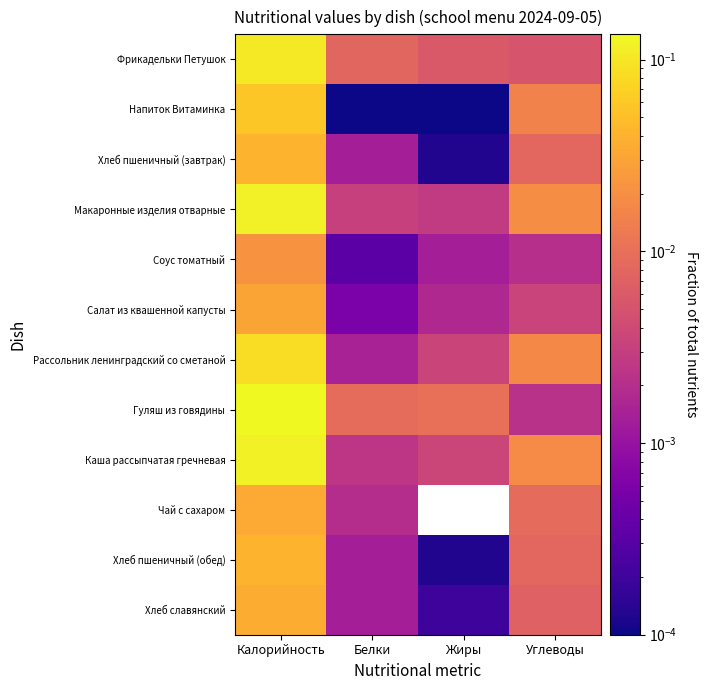

What is the maximum value shown in the chart?

0.1